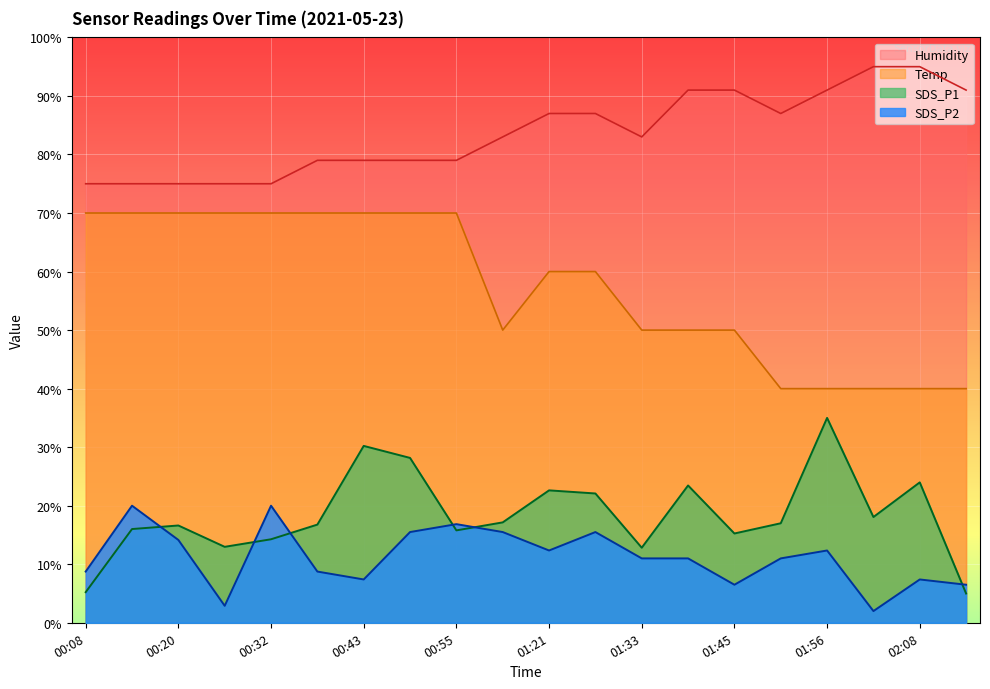

True or false: Humidity has a value of 75.0 at 00:32.

True